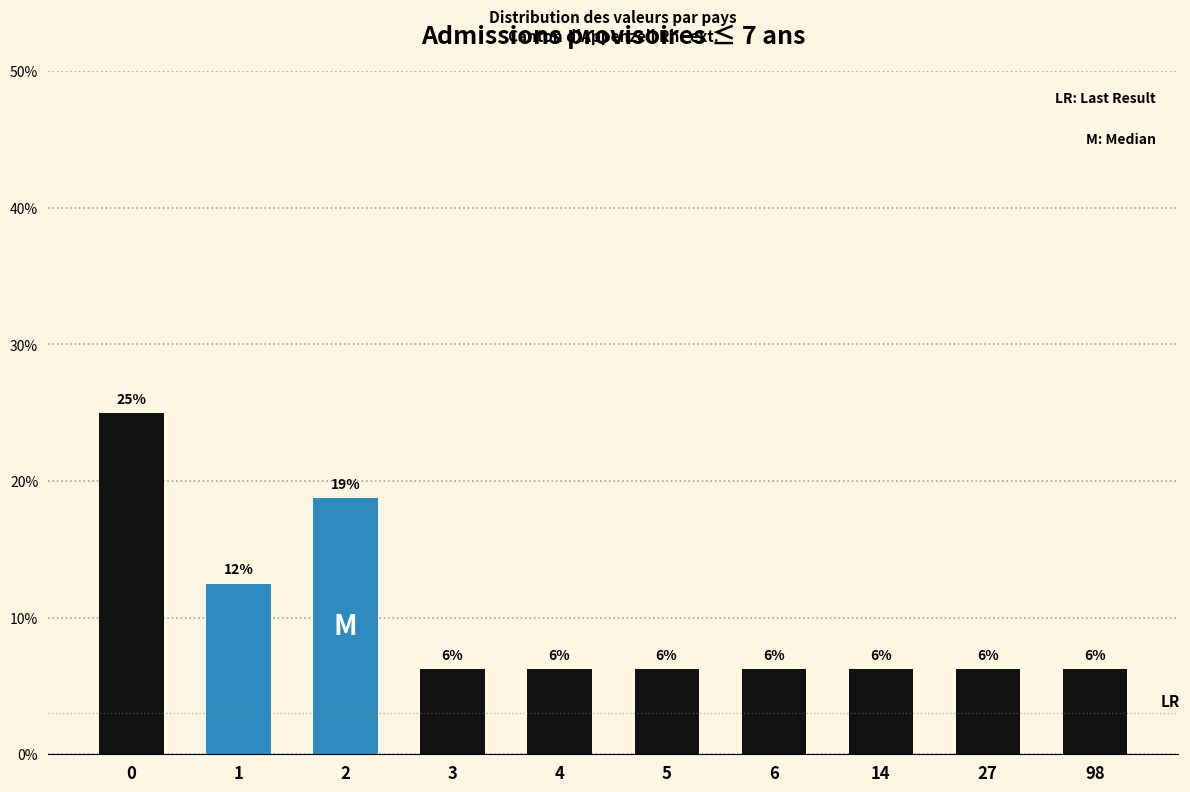

How many bars are there in total?

10